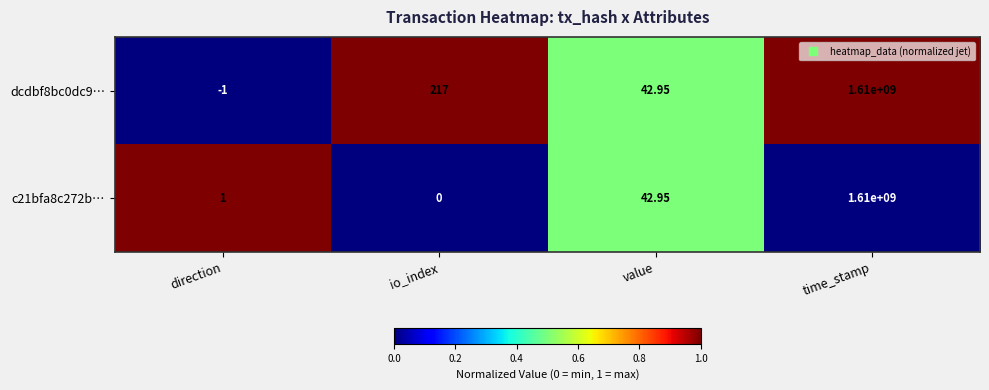

Which category has the highest value across all series?

time_stamp